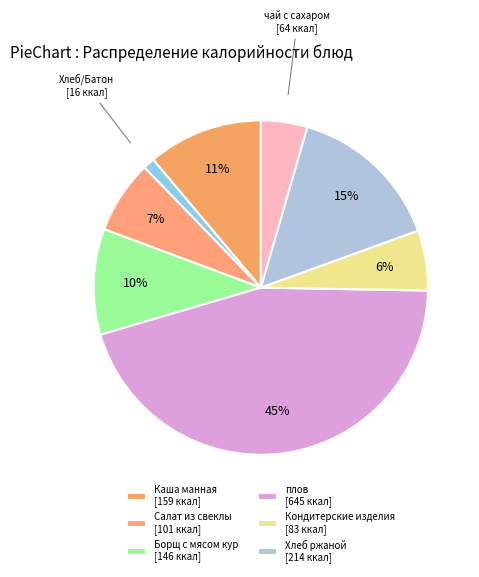

How many slices are in this pie chart?

8